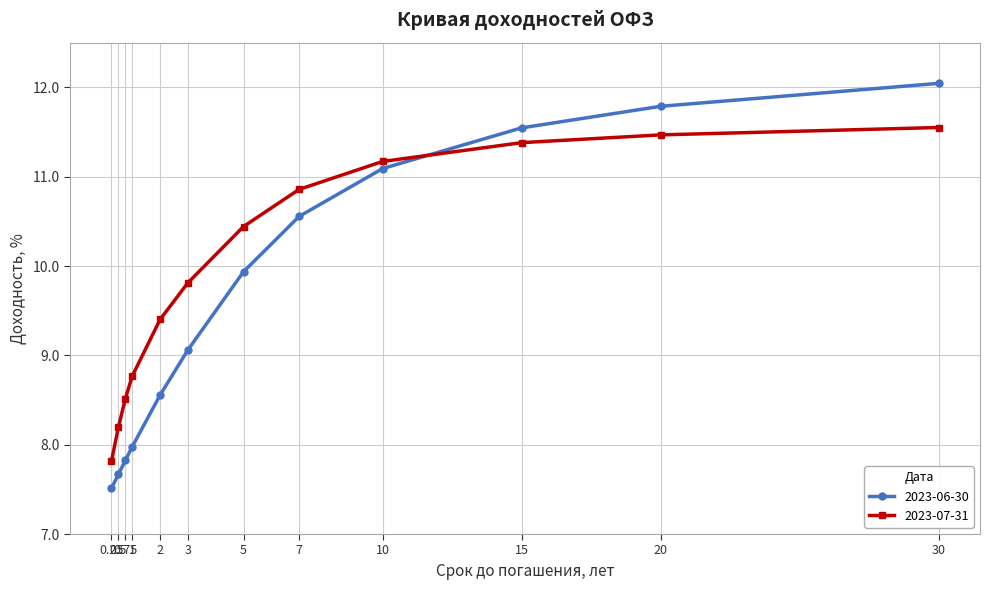

Rank the series at 1 from highest to lowest value.

2023-07-31, 2023-06-30